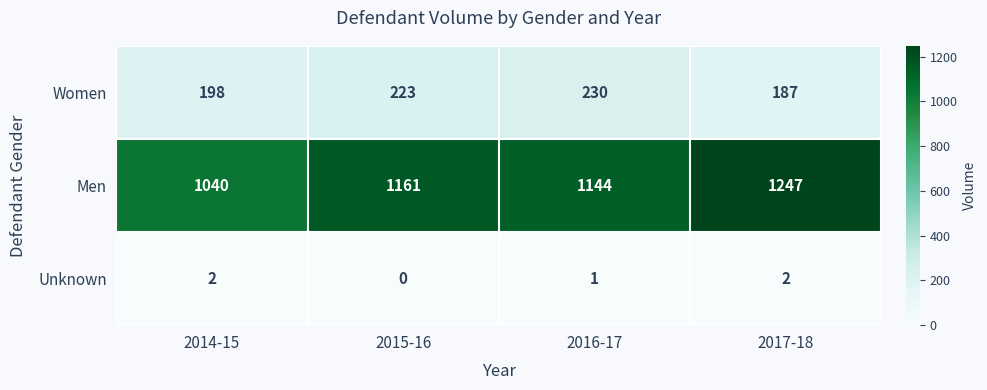

Rank the series by their maximum value, from highest to lowest.

Men, Women, Unknown